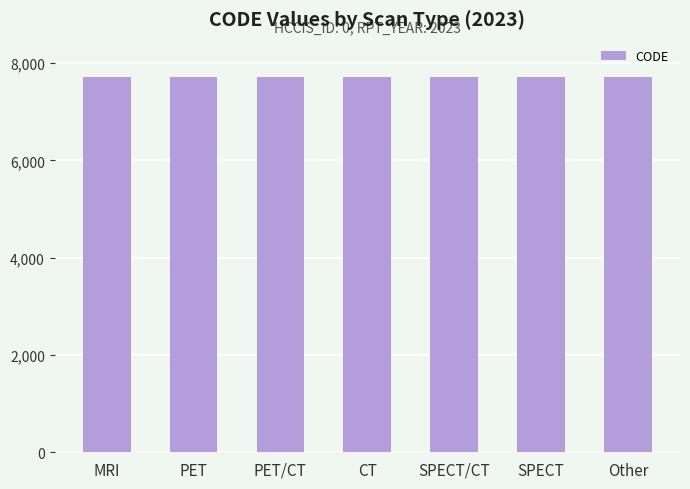

Count the number of categories in the chart.

7